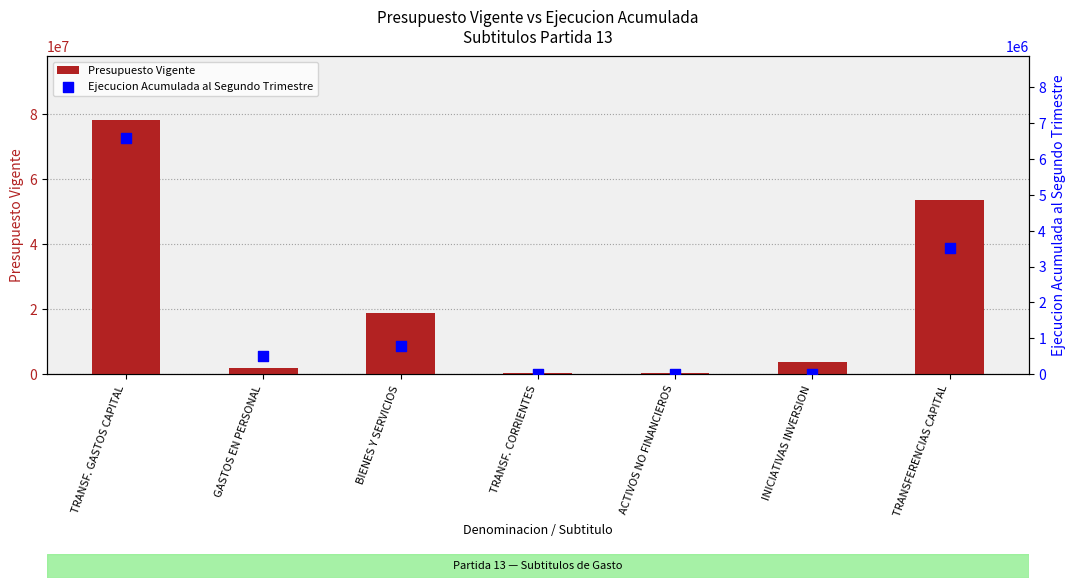

What is the total value across all series at GASTOS EN PERSONAL?

2411605